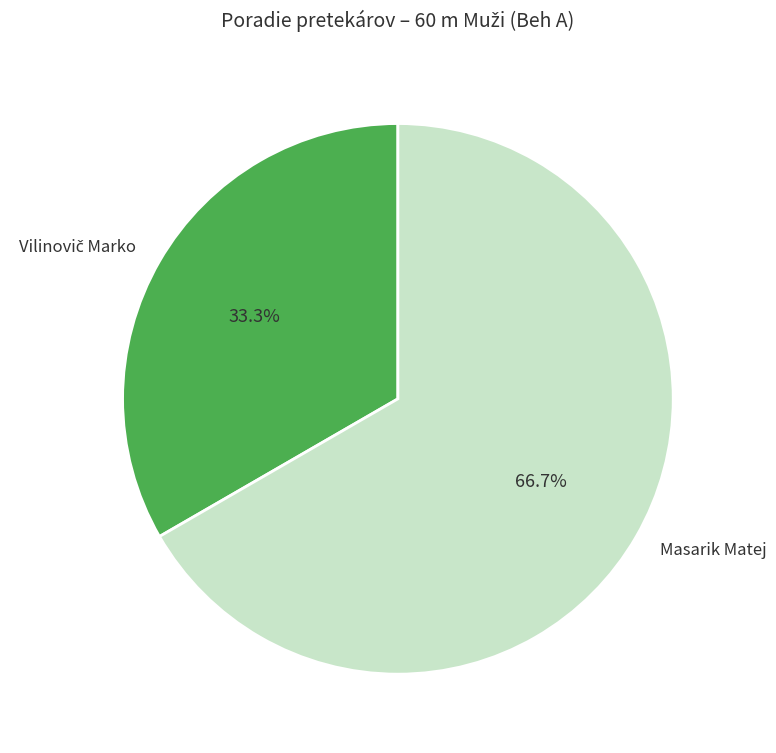

To the nearest percent, what is the difference between the largest and smallest slice percentages?

33%